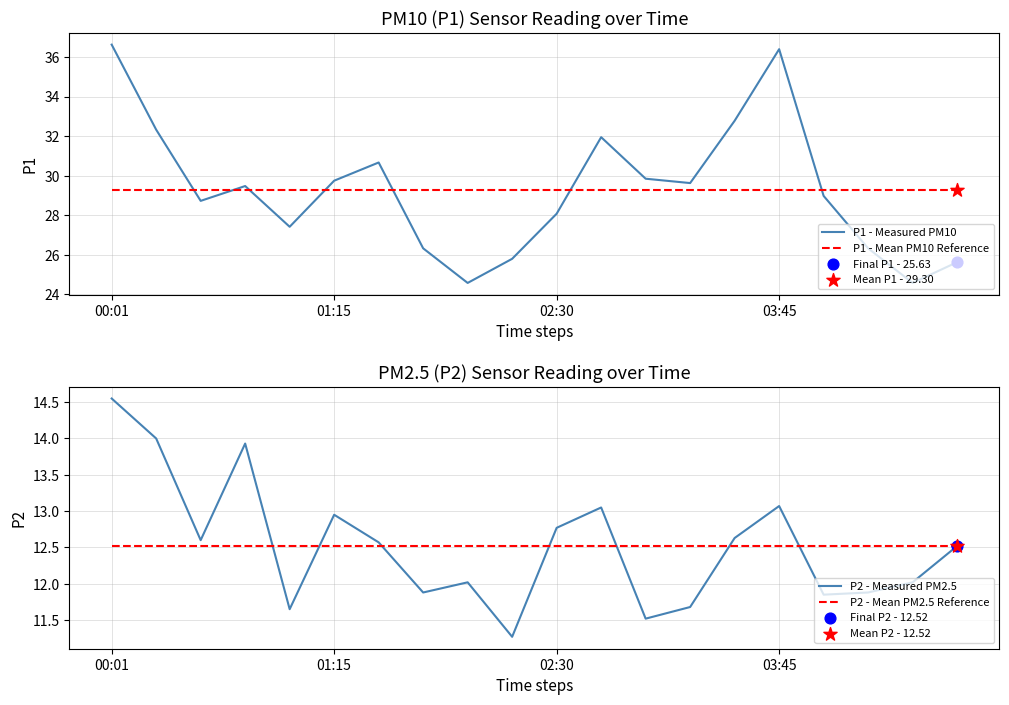

What is the total value across all series at 9?

78.9